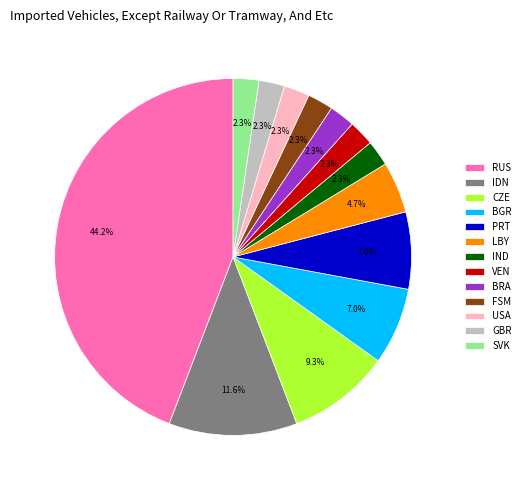

Does any single category account for the majority?

No